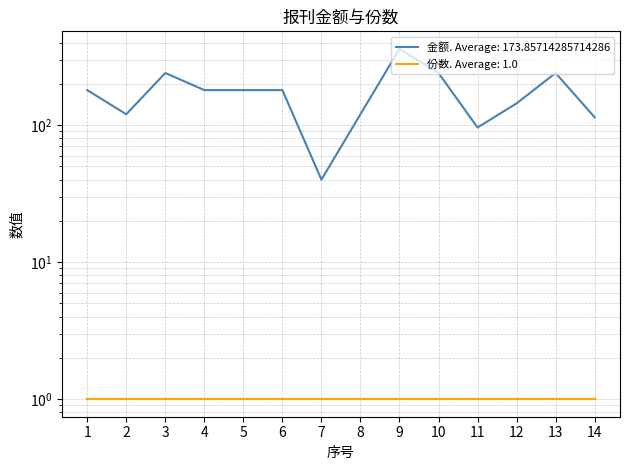

True or false: the data has more than 0 interior local peaks.

True